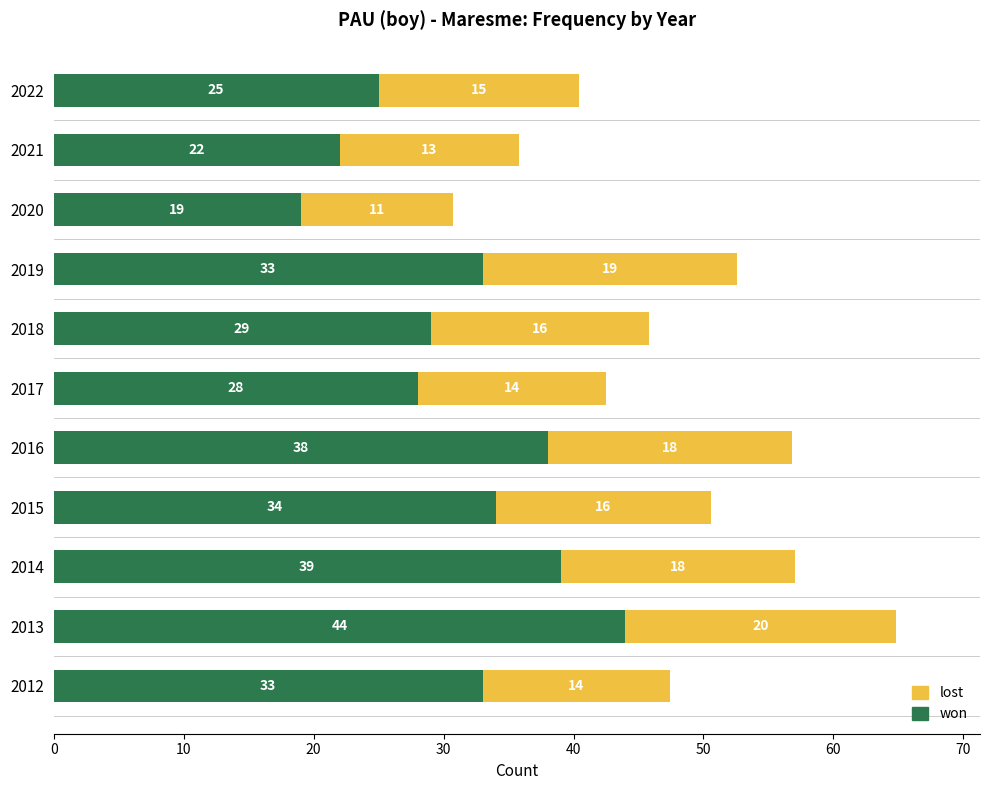

Is it true that won equals 76.7 at 2013?

False